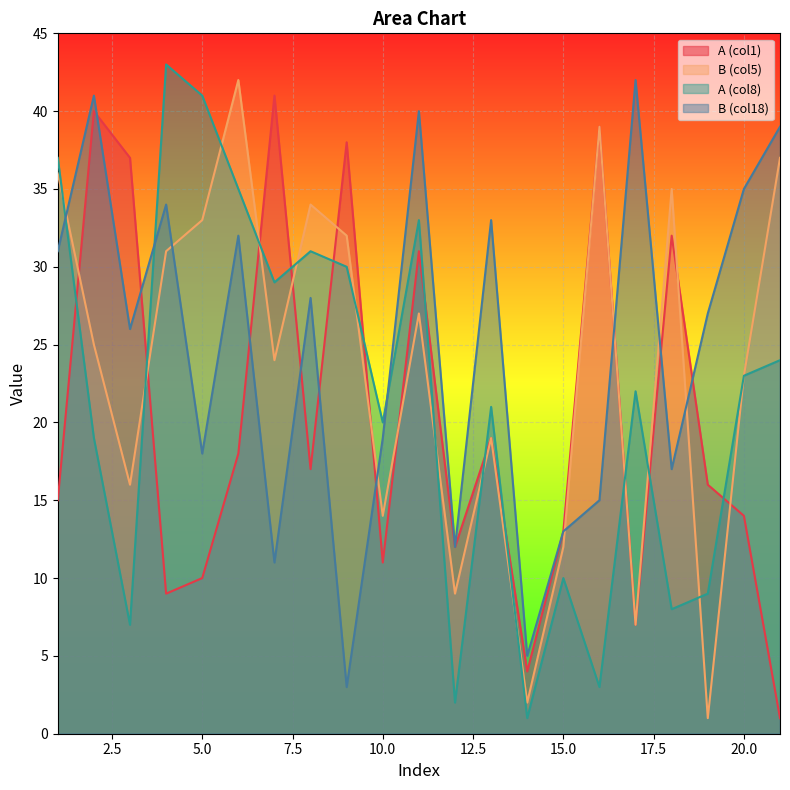

What is the value of the B (col18) point at the 6th from the left?

32